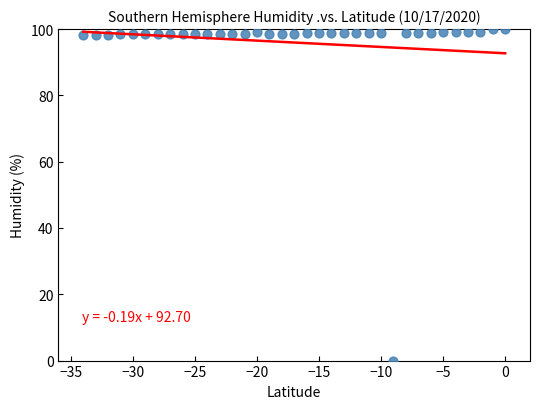

What is the range of X values (max minus min)?

34.0